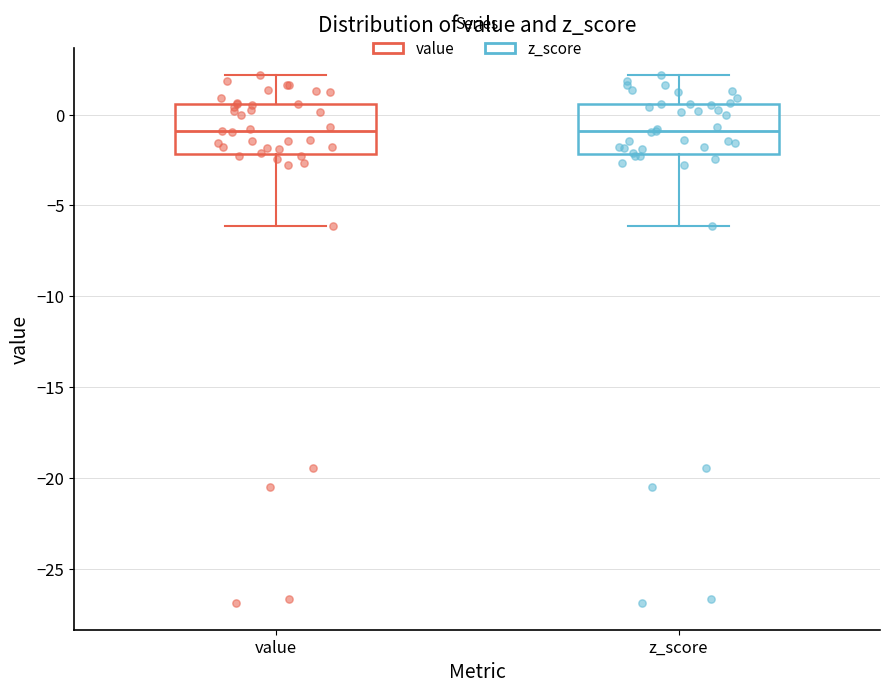

Reading left to right, transcribe this box plot: for each box, give where its median line is, the range the box spans, and where its two whiskers end, as read against the y-axis. The values are not printed on the chart, so give them approximately, as read against the axis.

value: median -1.0, box -2.0 to 0.5, whiskers -6.0 to 2.0
z_score: median -1.0, box -2.0 to 0.5, whiskers -6.0 to 2.0